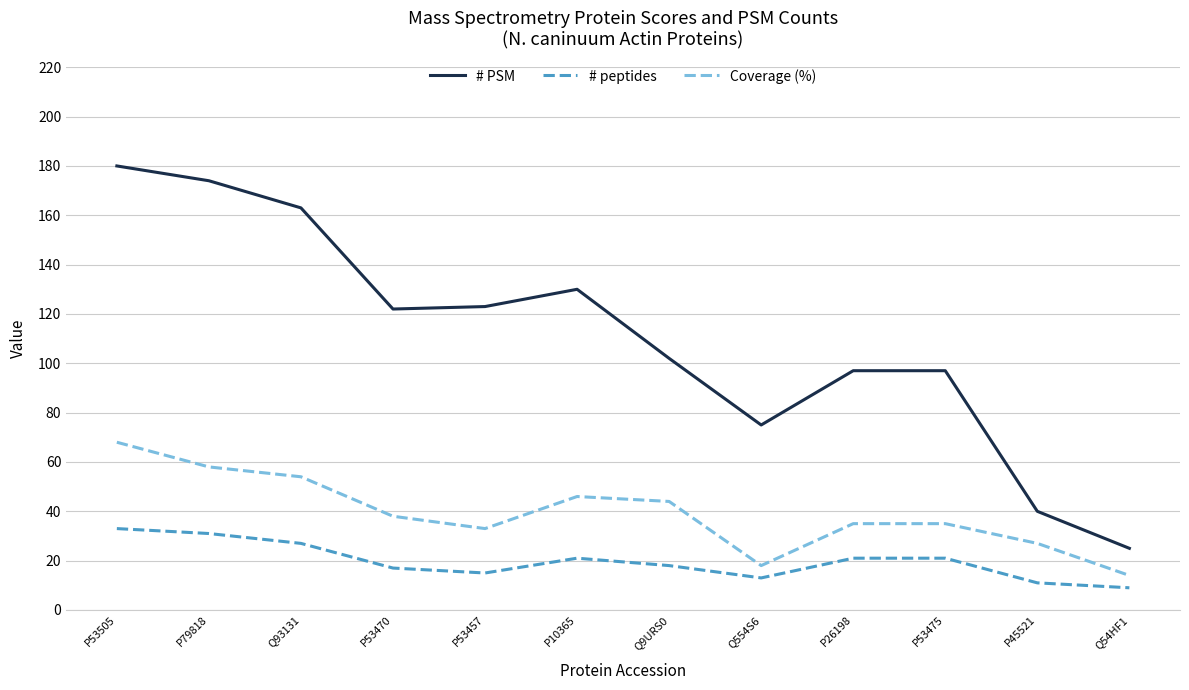

What position from the left is P26198?

9